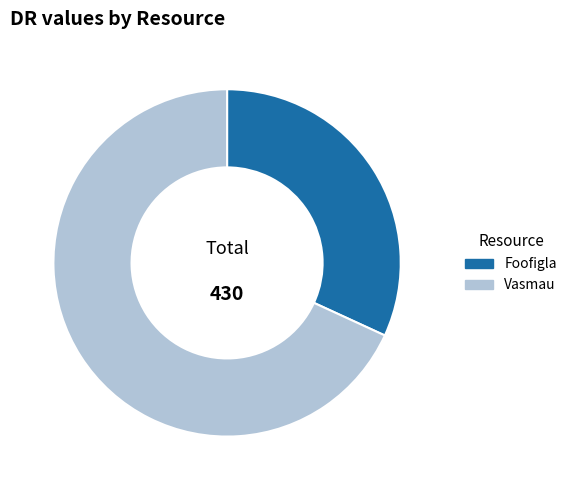

Does any single category account for the majority?

Yes